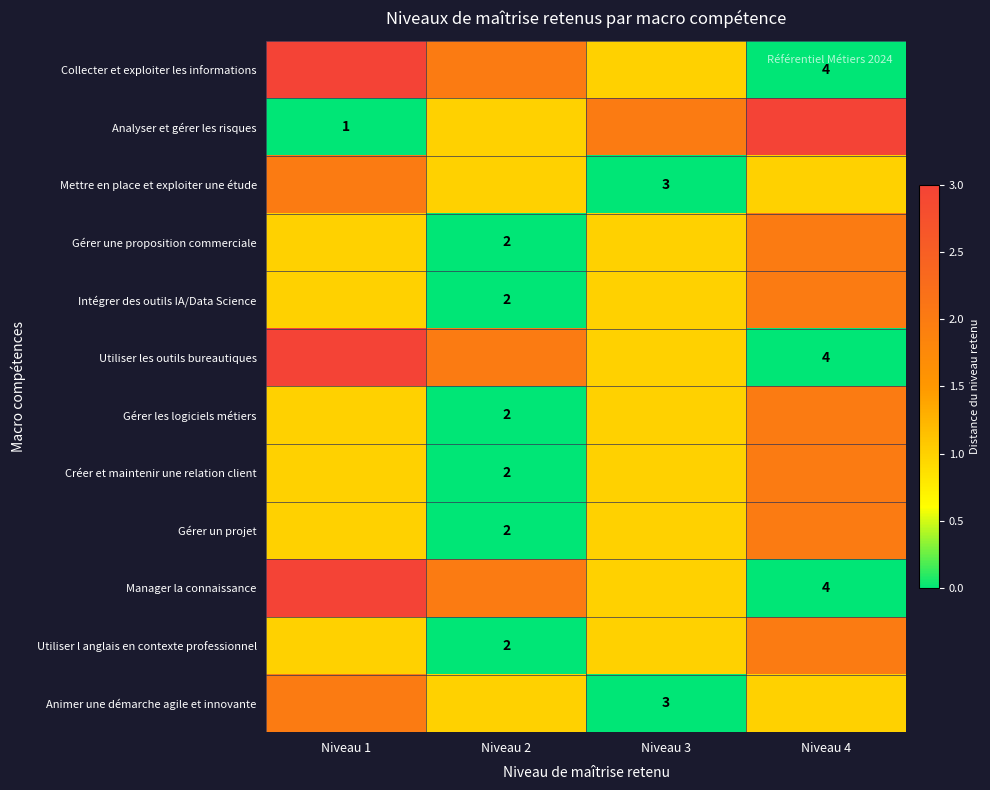

Is it true that Animer une démarche agile et innovante equals 1 at Niveau 3?

False